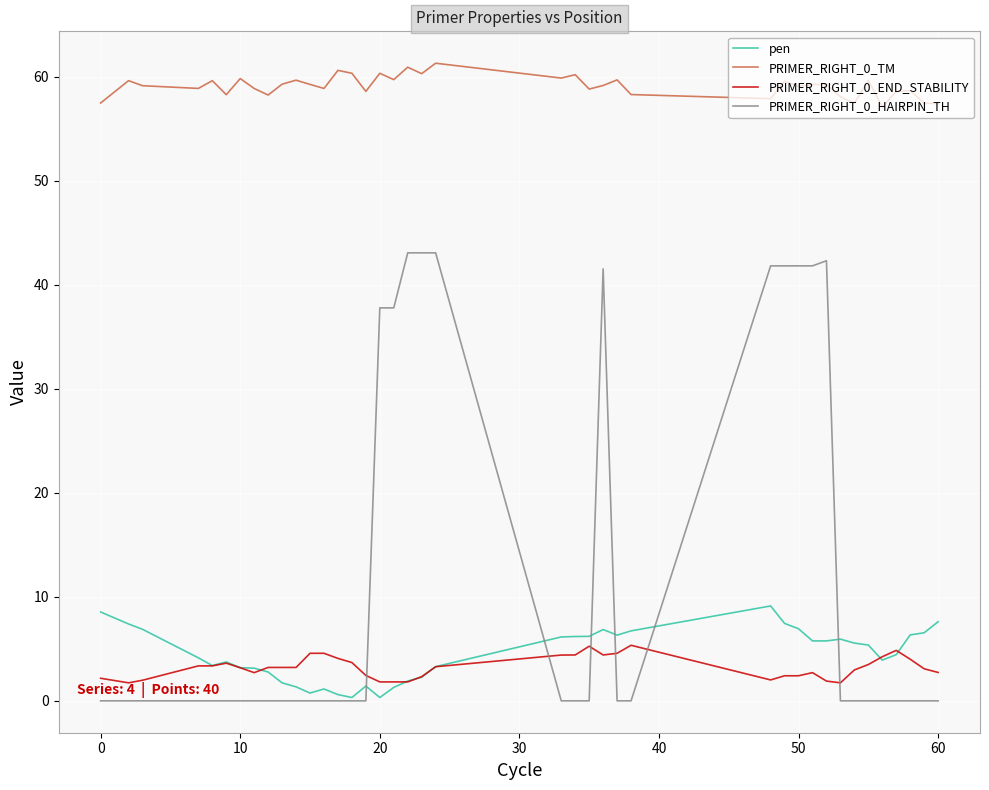

In PRIMER_RIGHT_0_TM, how many points are lower than both neighbors (excluding endpoints)?

13